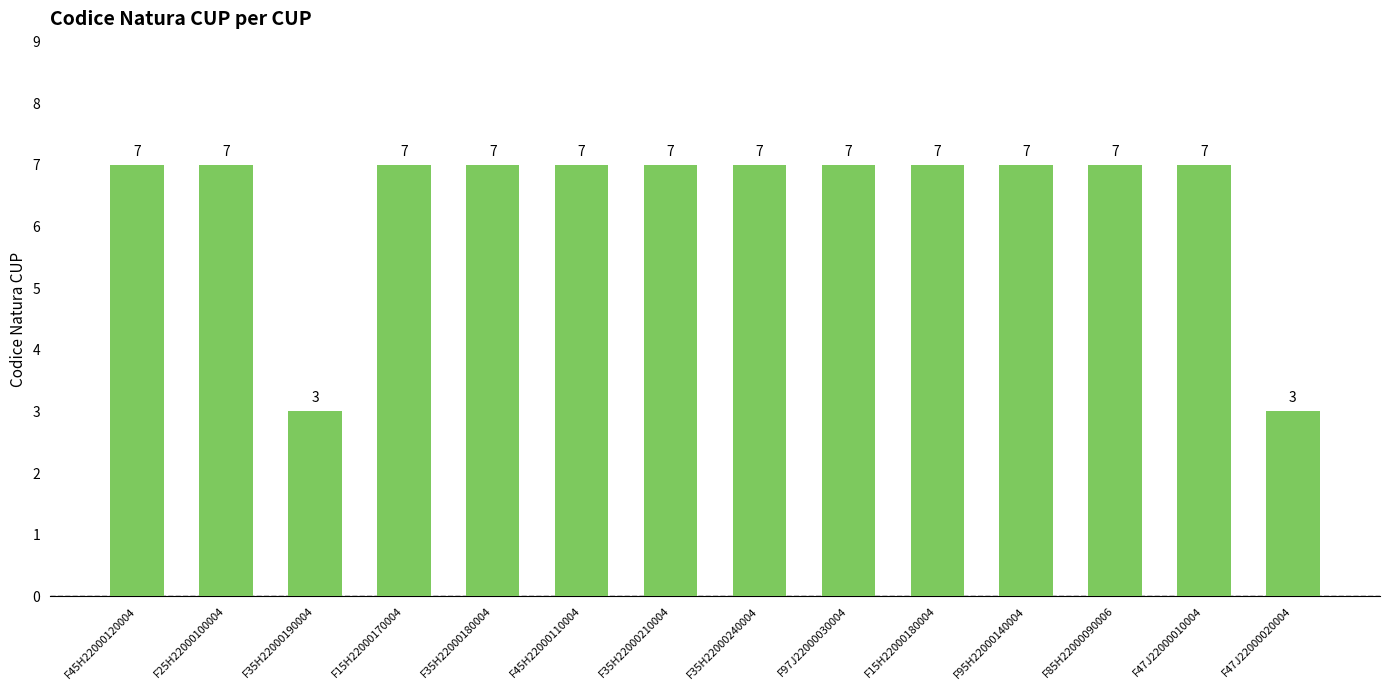

What is the minimum value shown in the chart?

3